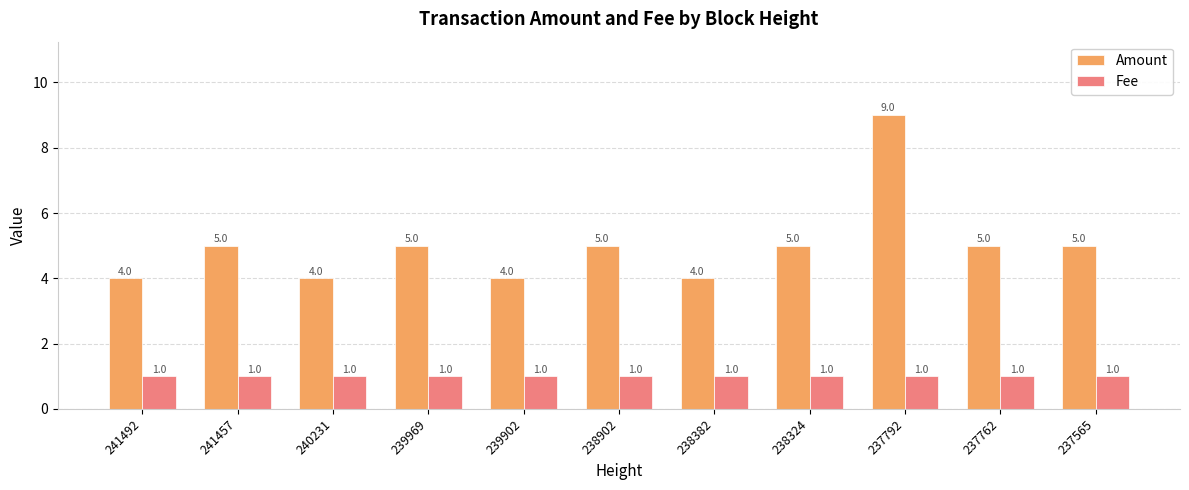

Which series has the widest spread of values?

Amount